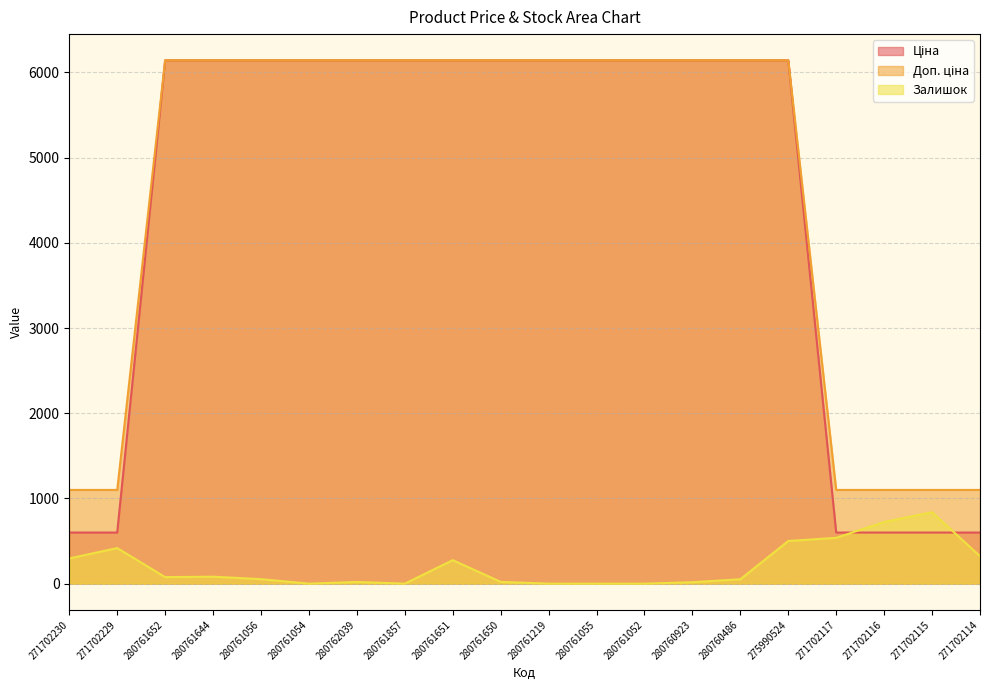

At 275990524, list the series in order from smallest to largest.

Залишок, Ціна, Доп. ціна